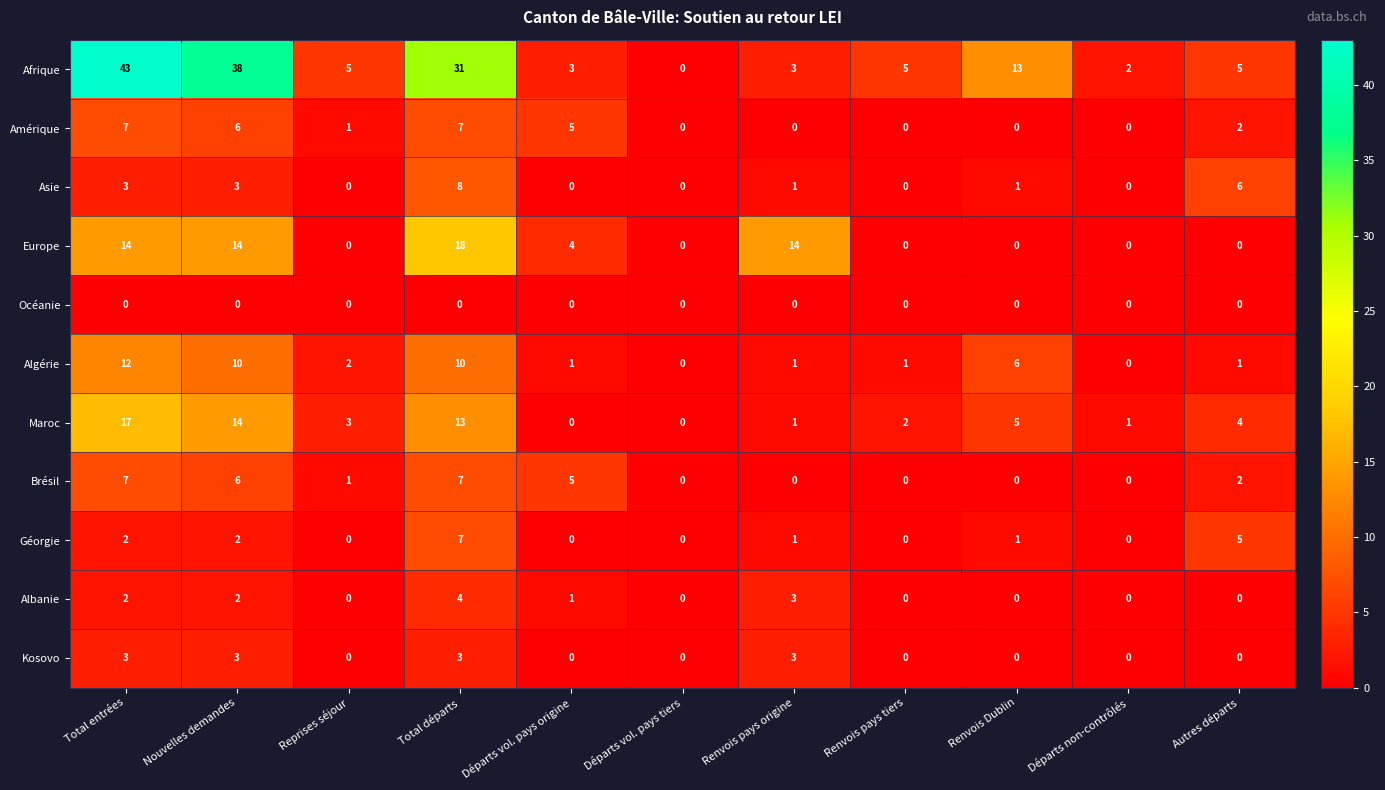

The value of Asie at Renvois pays origine is 1. True or false?

True